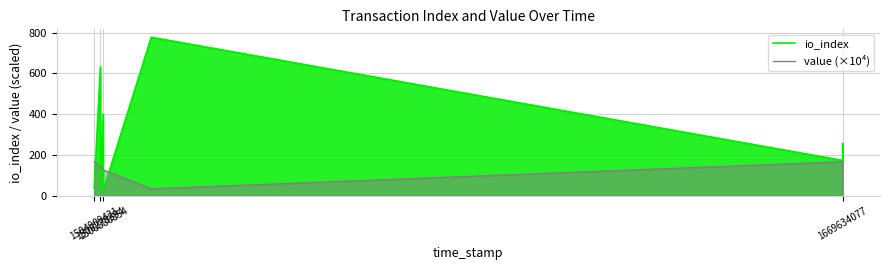

What is the minimum value for value (×10⁴)?

33.4